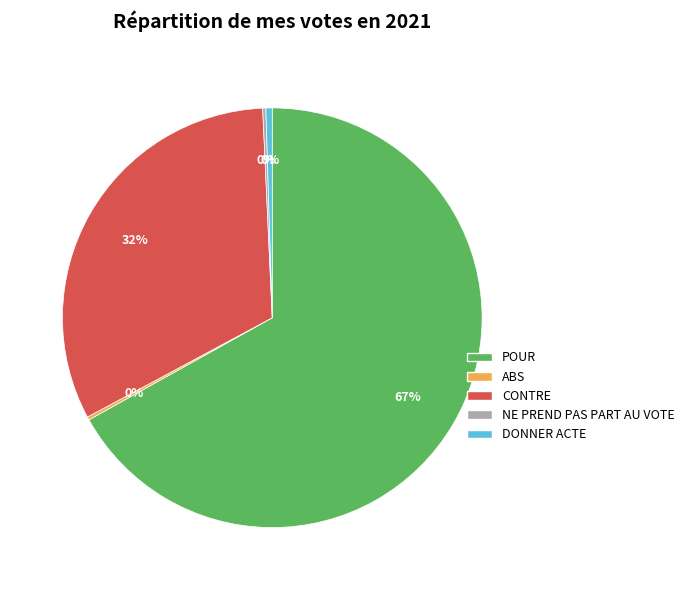

To the nearest percent, what portion does CONTRE represent?

32%